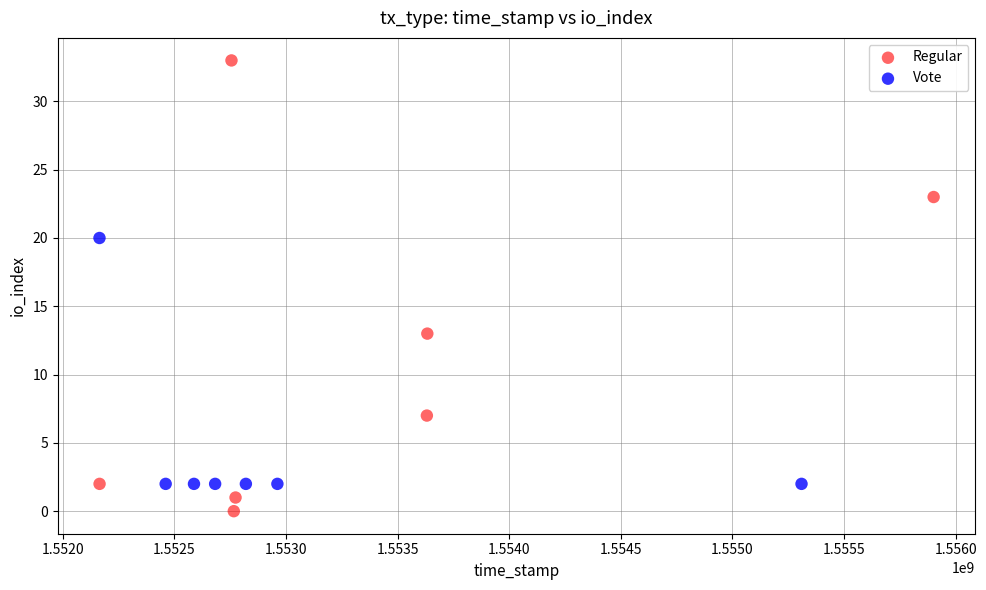

Which series contains the highest Y value?

Regular